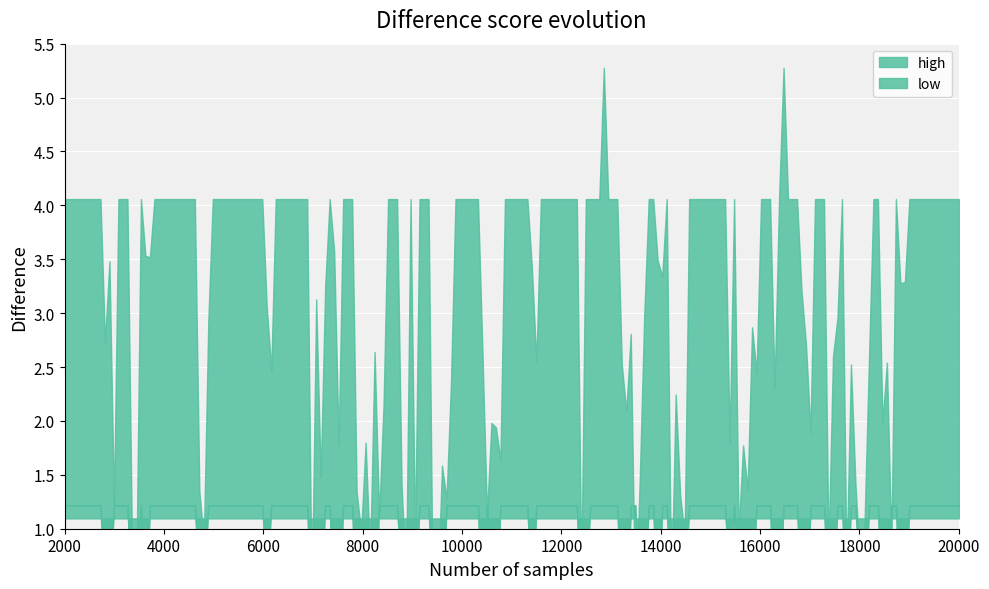

Is the value of low at 14 greater than the value of high at 11?

No